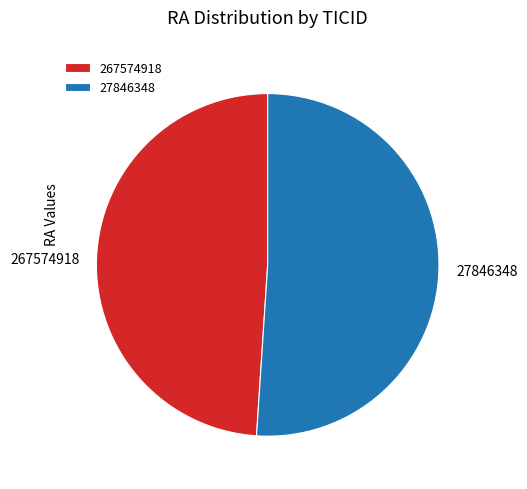

True or false: 27846348 accounts for 62% of the total.

False